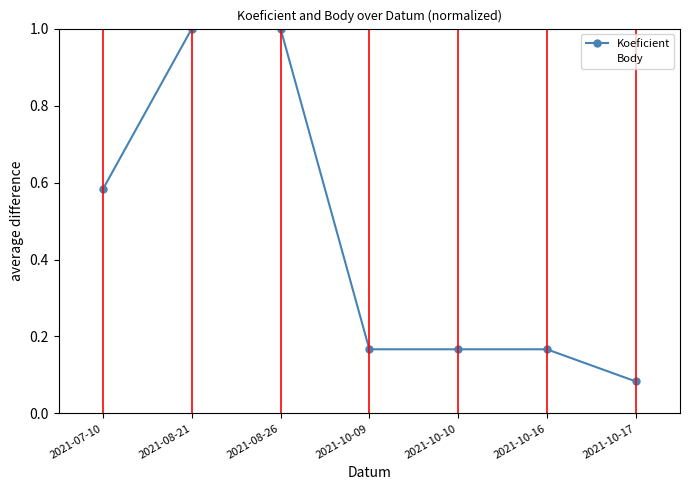

How many categories are shown in the chart?

7